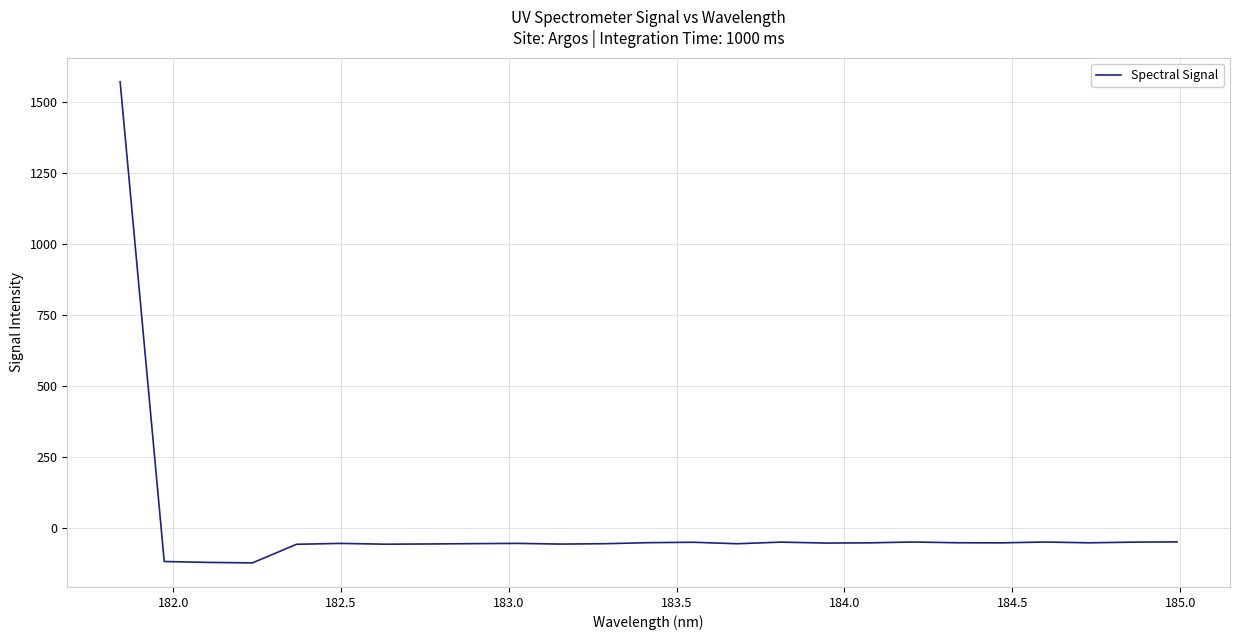

What is the minimum value shown in the chart?

-121.9